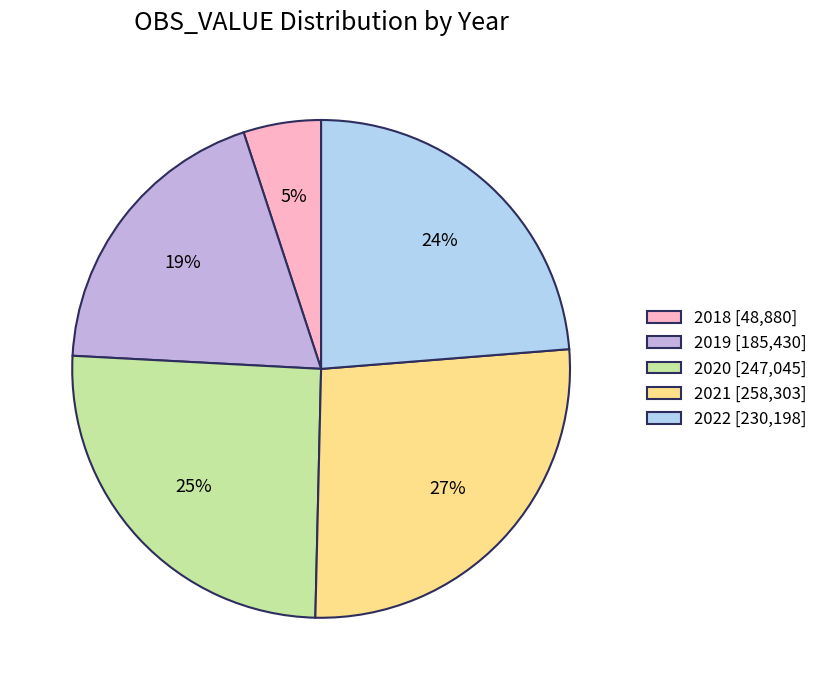

Which has a higher value, 2020 [247,045] or 2019 [185,430]?

2020 [247,045]